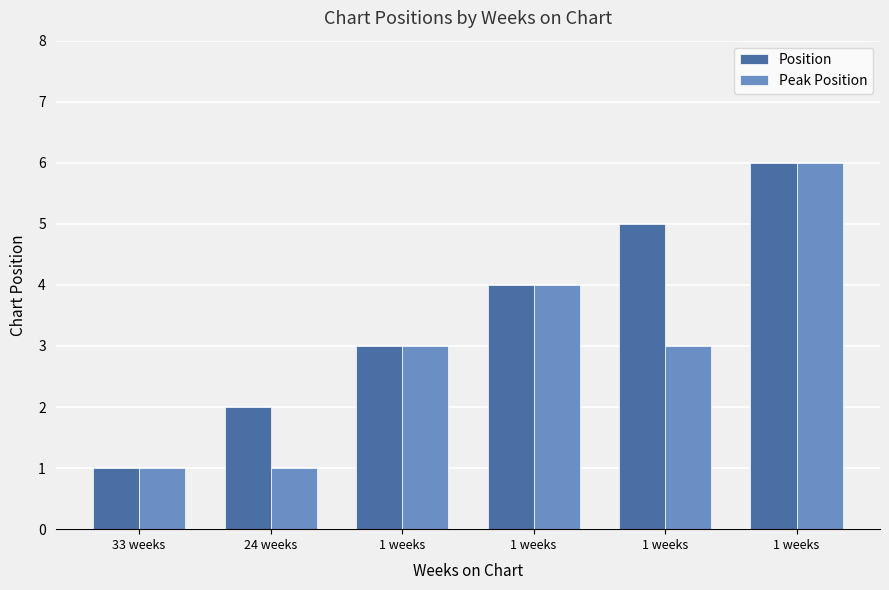

What is the total value across all series at 33 weeks?

2